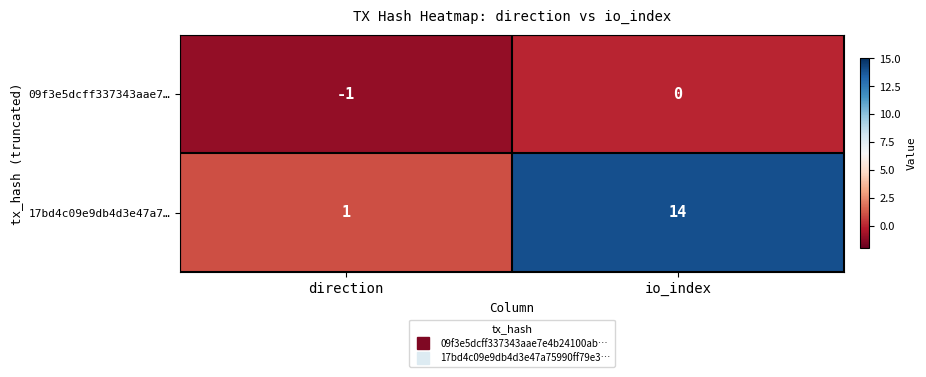

At which label is 09f3e5dcff337343aae7… closest to 0?

io_index